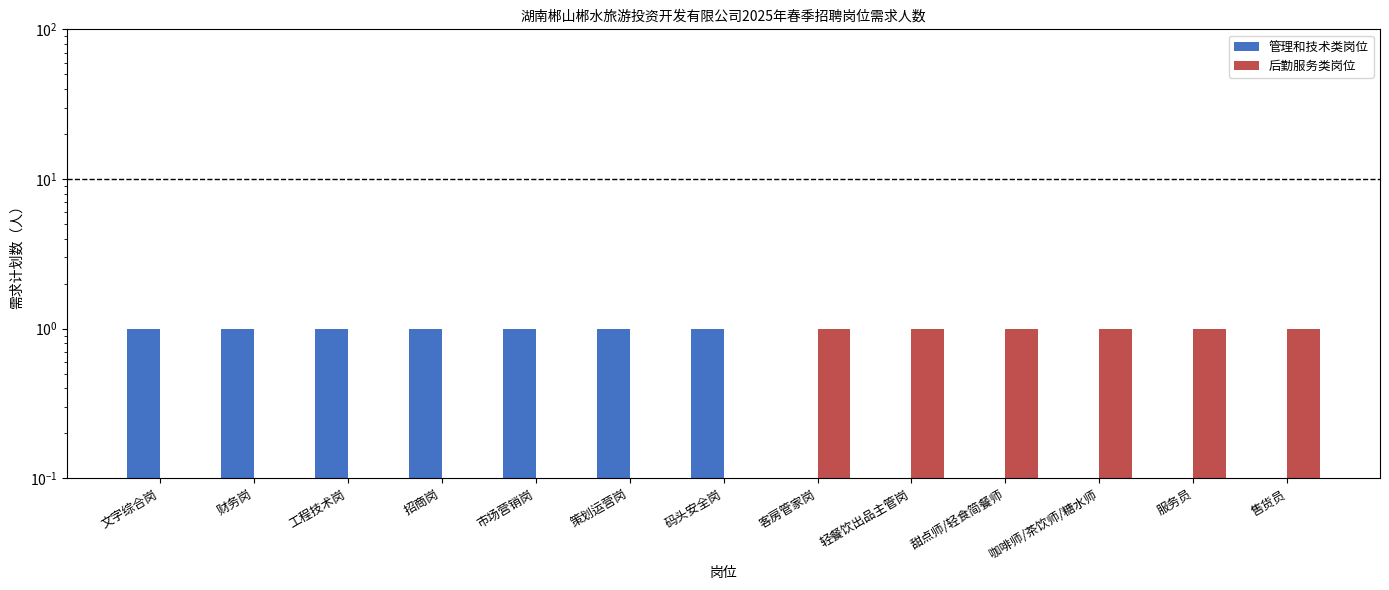

What is the sum of the 后勤服务类岗位 values at 策划运营岗 and 售货员?

1